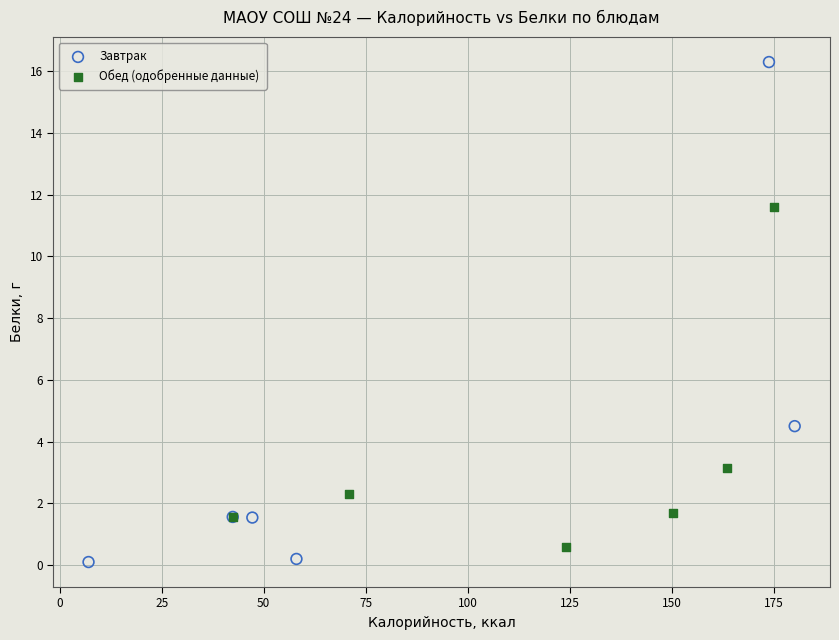

Which series reaches the maximum Y coordinate?

Завтрак